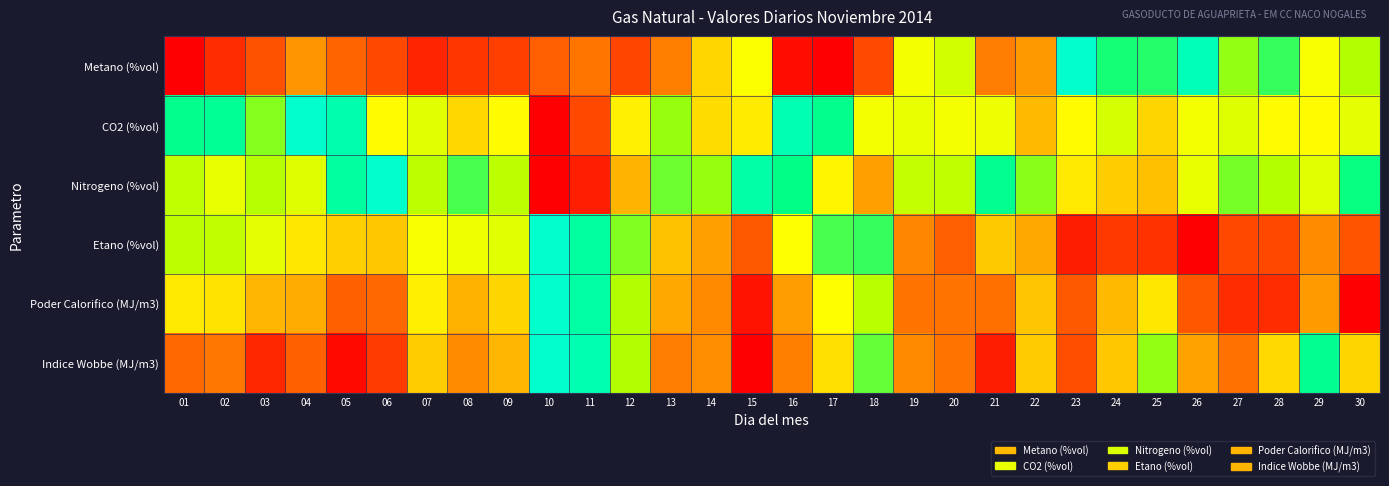

Count the number of categories in the chart.

30